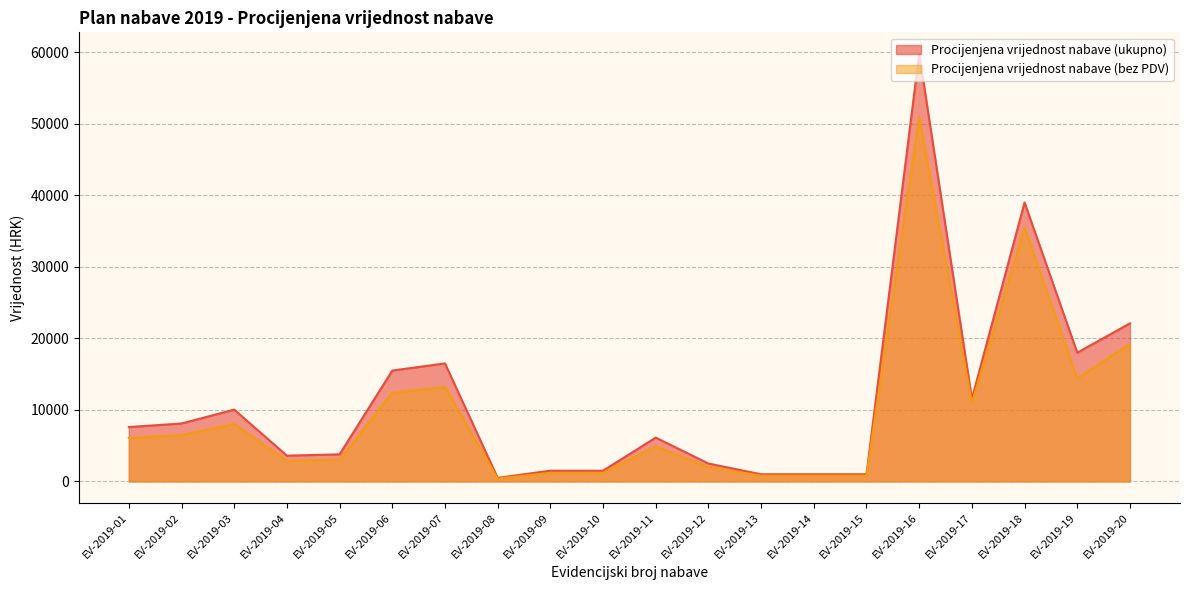

Which series has the largest total across all categories?

Procijenjena vrijednost nabave (ukupno)